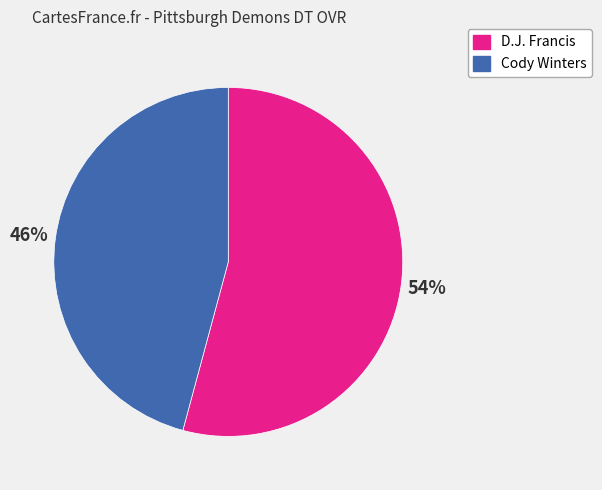

What is the smallest slice in the pie chart?

Cody